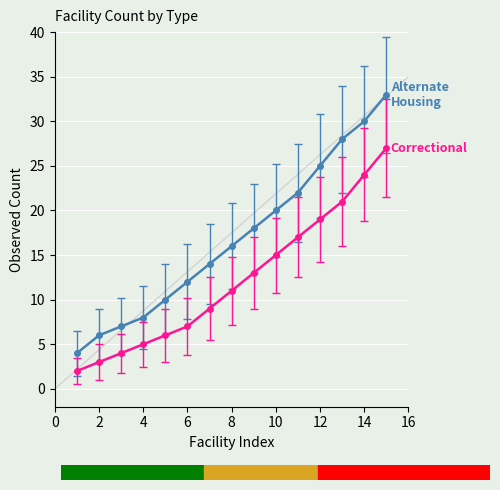

What is the maximum value shown in the chart?

33